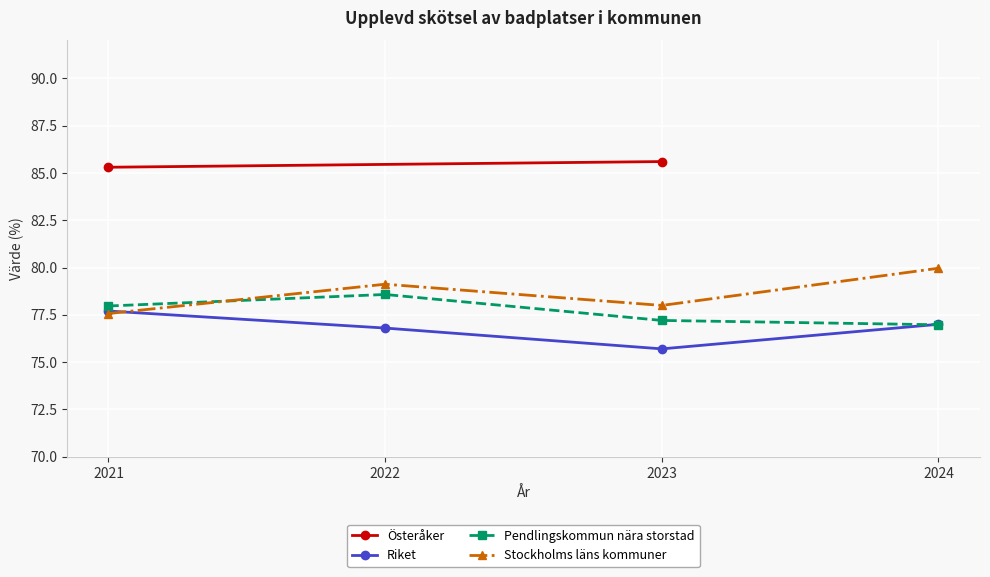

How many interior local valleys does the Stockholms läns kommuner series have?

1